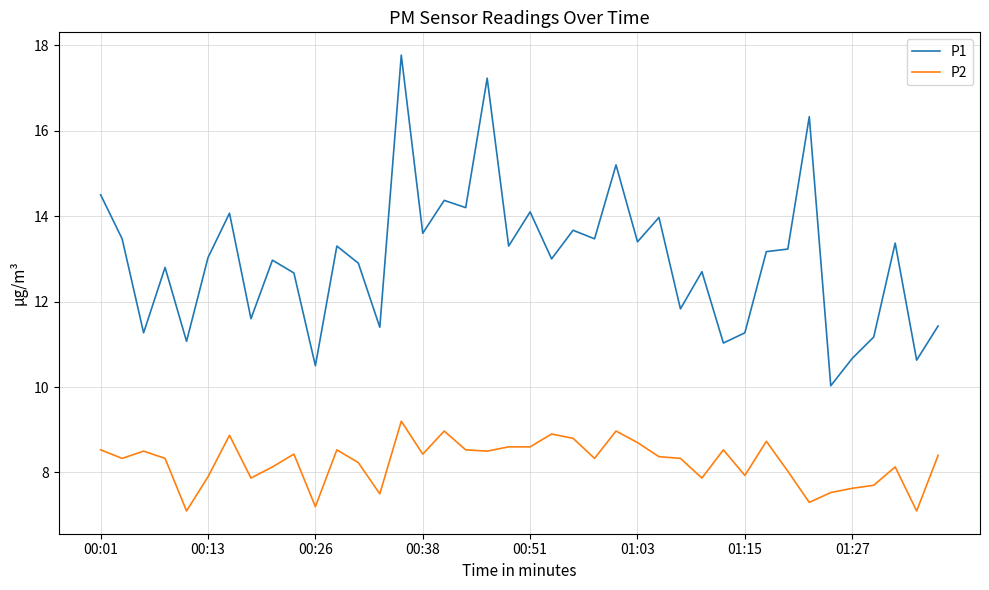

What is the sum of all P2 values?

329.6